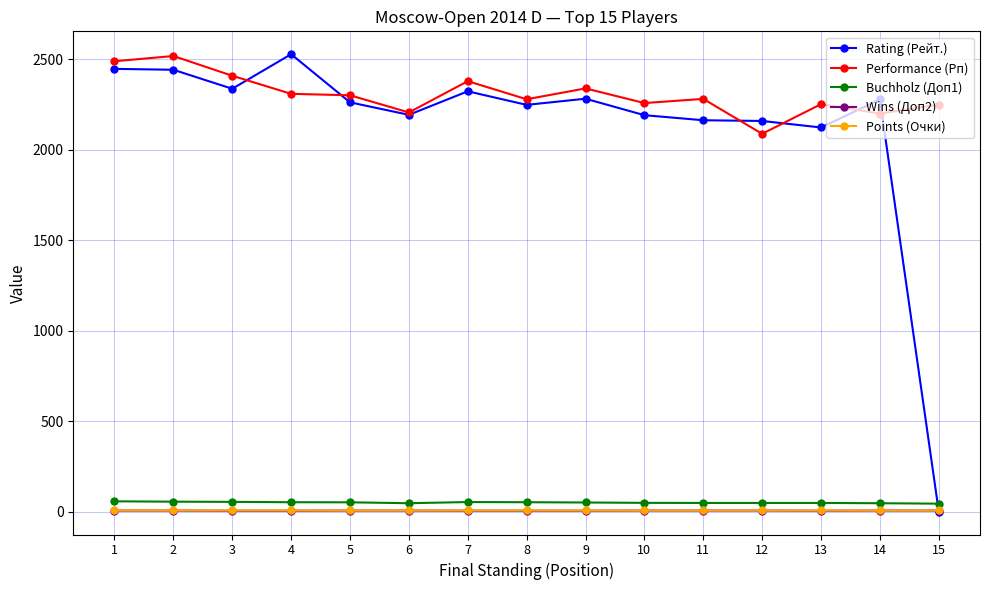

True or false: Performance (Рп) has more than 1 interior local peaks.

True